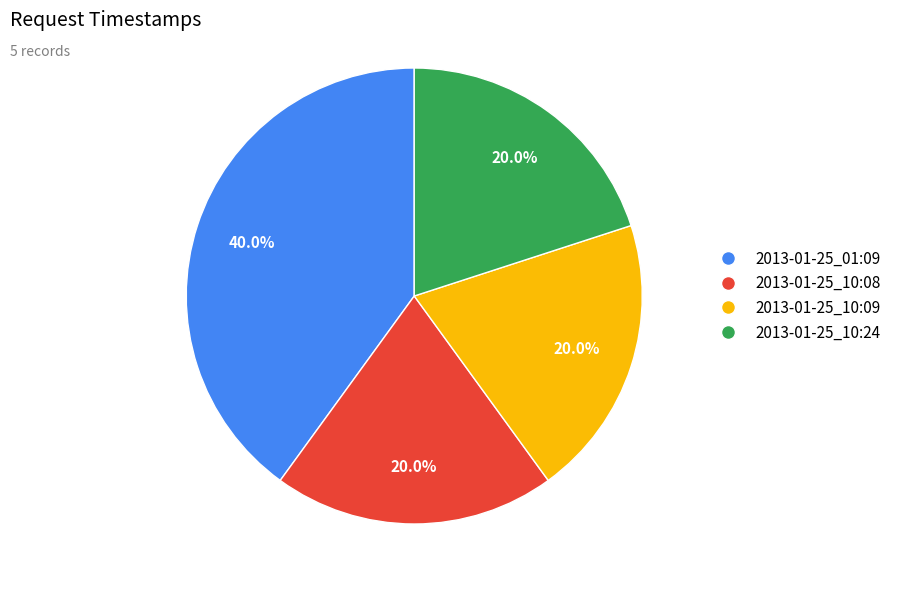

To the nearest percent, what is the difference between the largest and smallest slice percentages?

20%